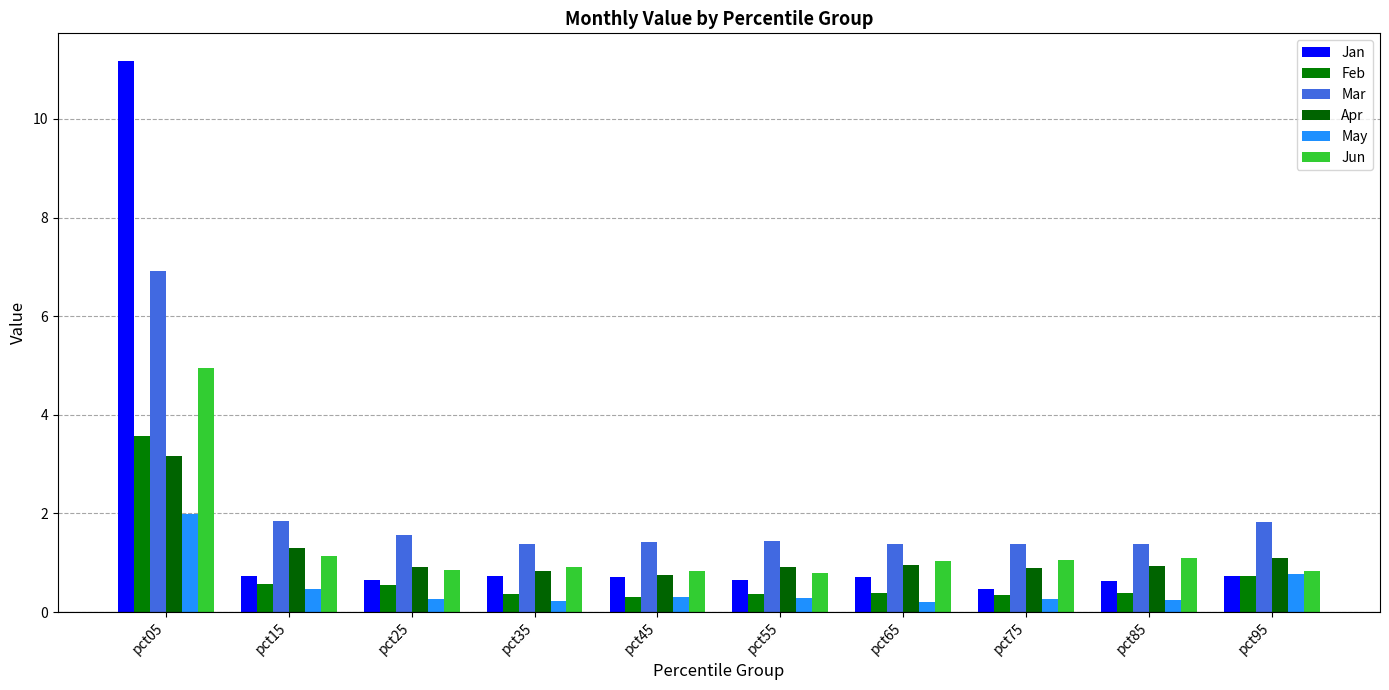

What is the total value across all series at pct05?

31.7